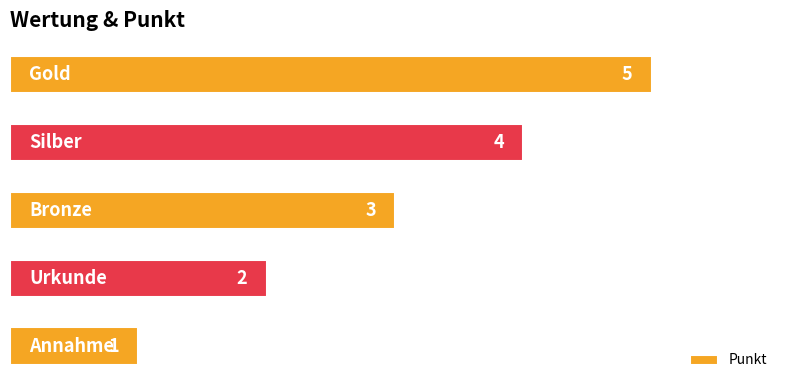

What is the ratio of the value at 2 to the value at 3?

0.8